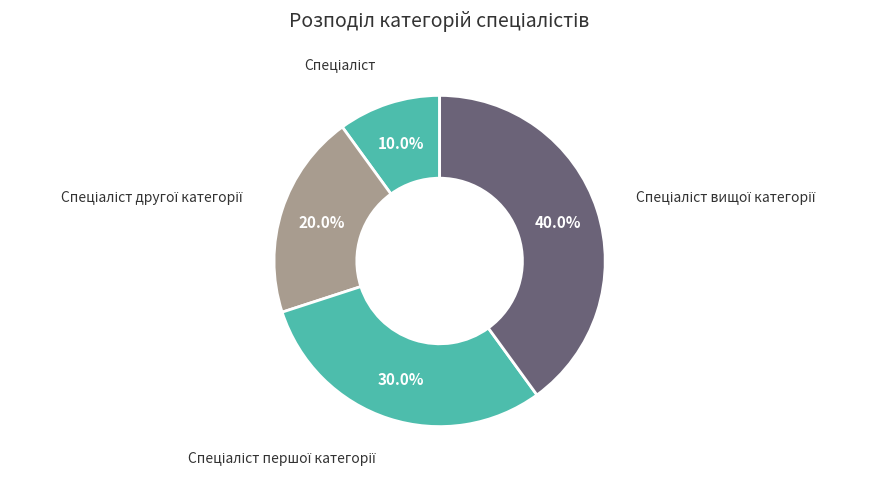

Is there any slice that represents more than half of the pie?

No